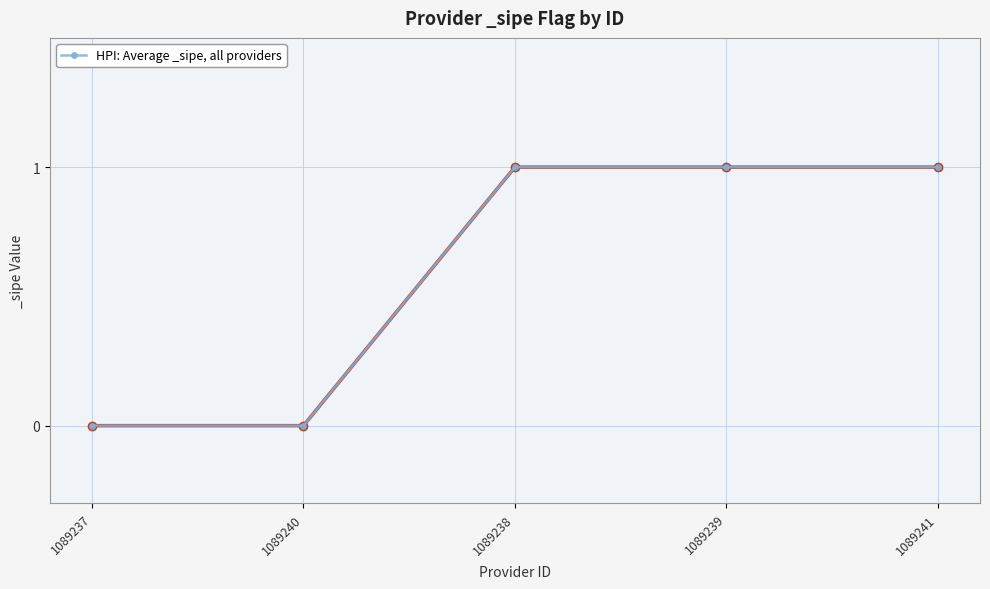

Which has a higher value, 1089237 or 1089238?

1089238